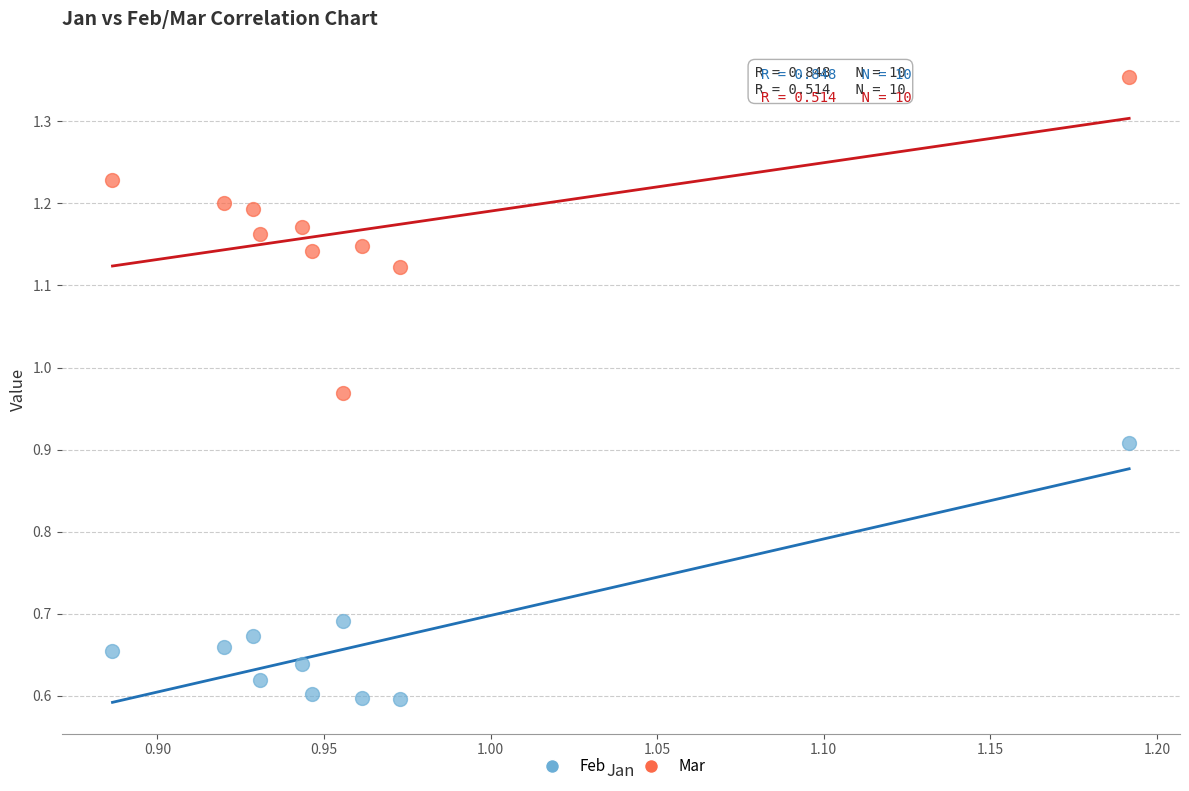

Across all data points, what is the range of X values (max minus min)?

0.3